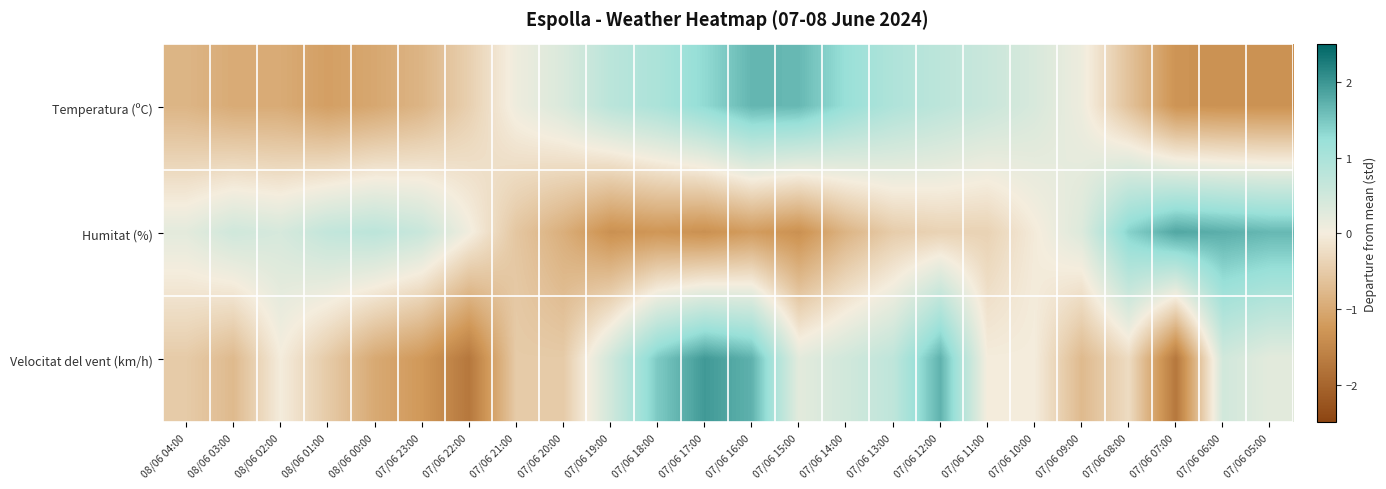

What is the maximum value shown in the chart?

2.0